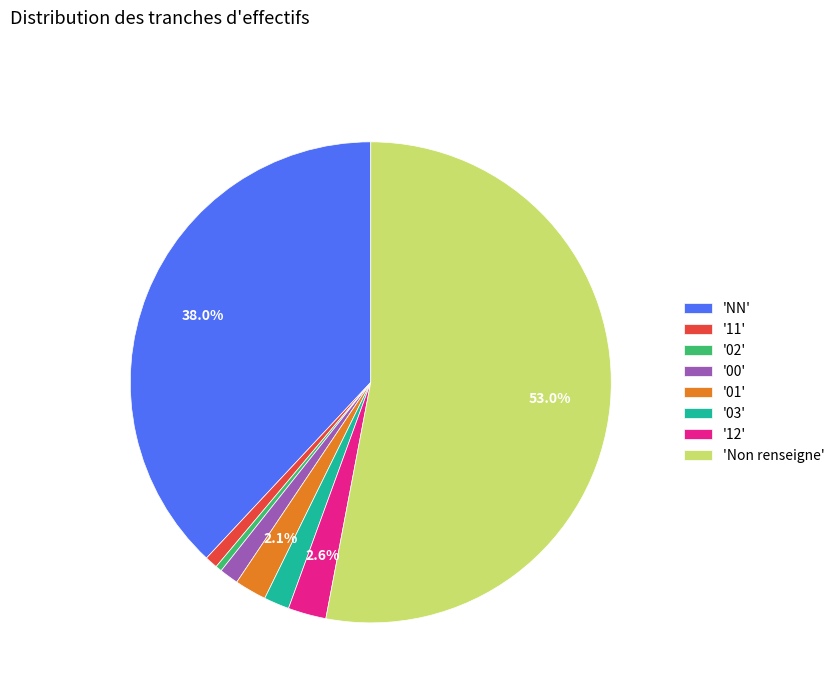

What percentage is NOT represented by 'Non renseigne'?

47.0%